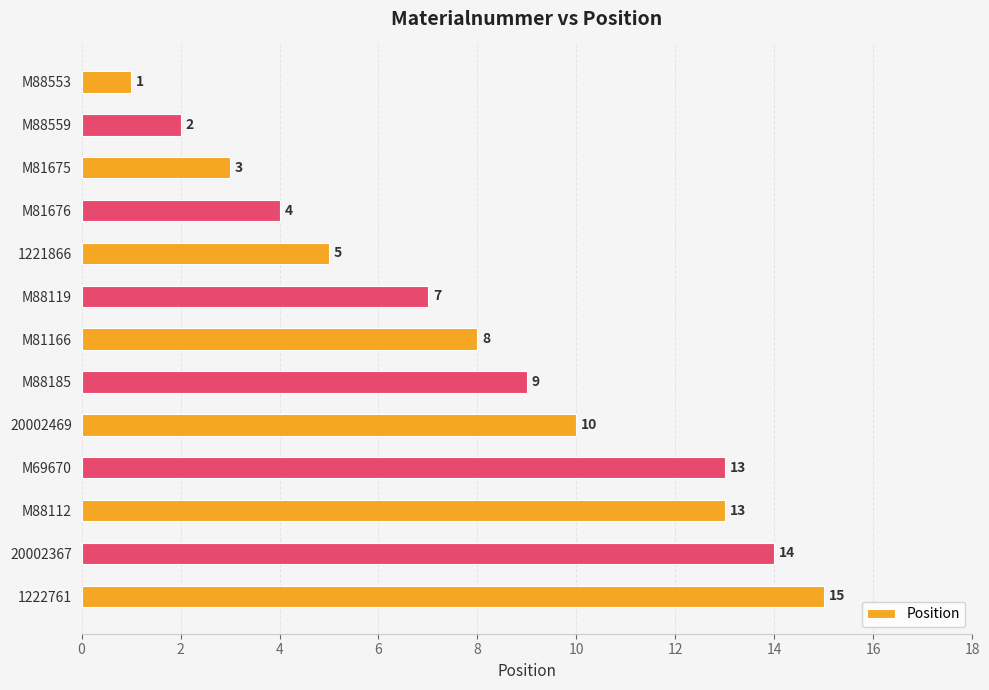

Where is the data nearest to the value 8?

M81166